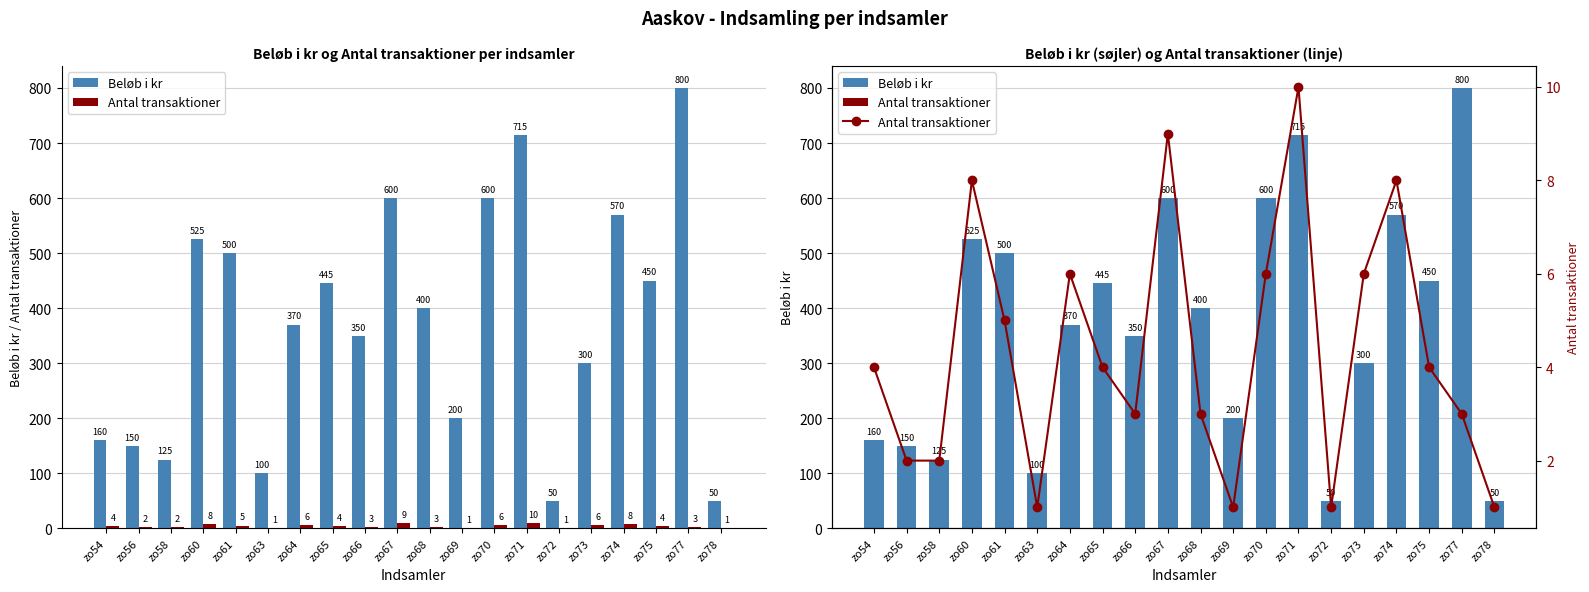

How many values in the Beløb i kr series are below 400?

10